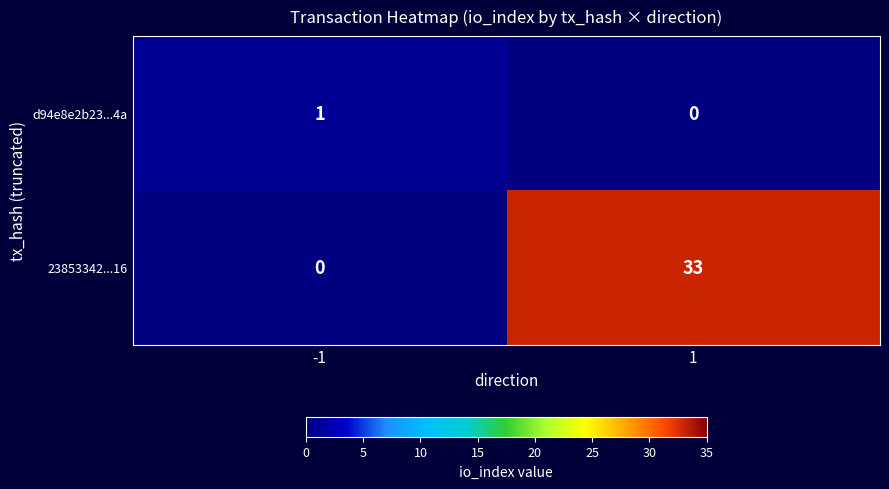

How many values in the 23853342...16 series are below 33?

1